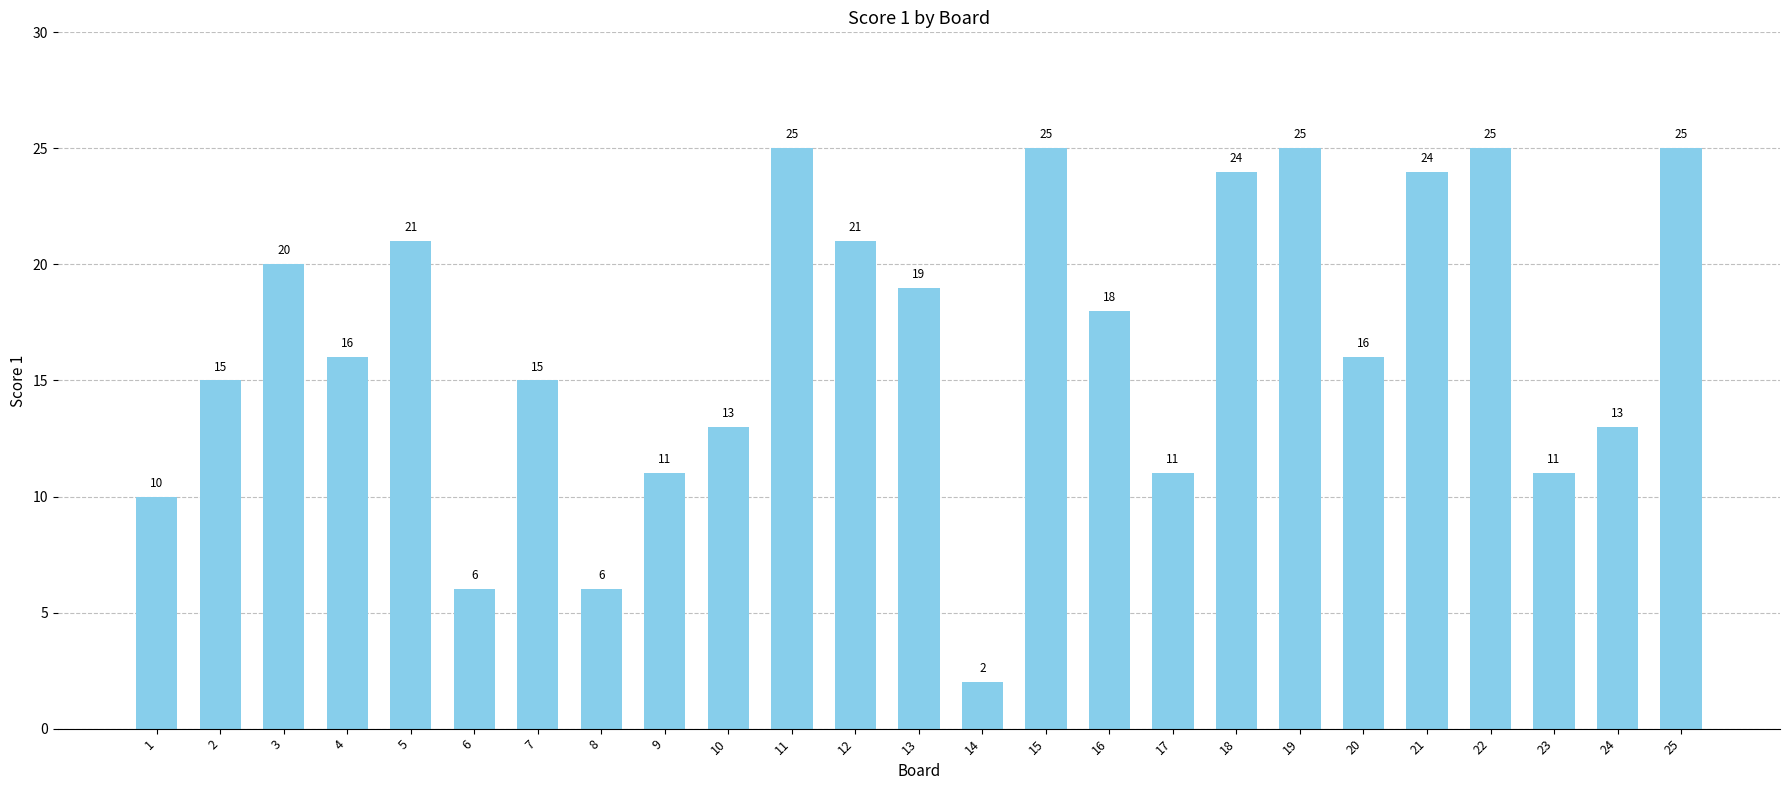

True or false: the data shows 13 at 10.

True